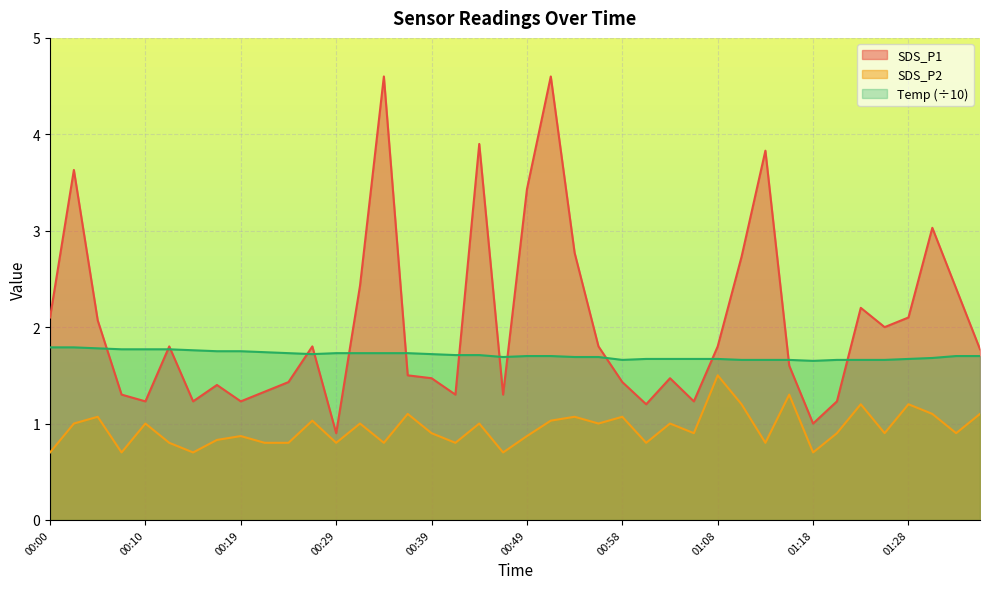

What is the sum of the Temp values at 00:17 and 00:51?

3.5